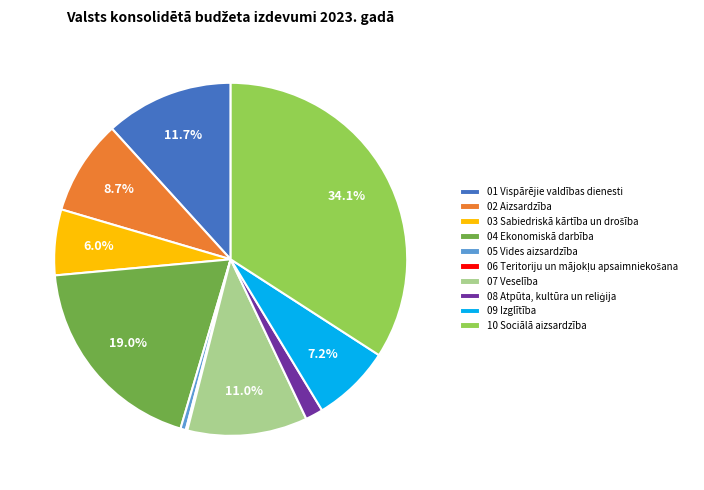

The 07 Veselība slice represents 11% of the pie. True or false?

True